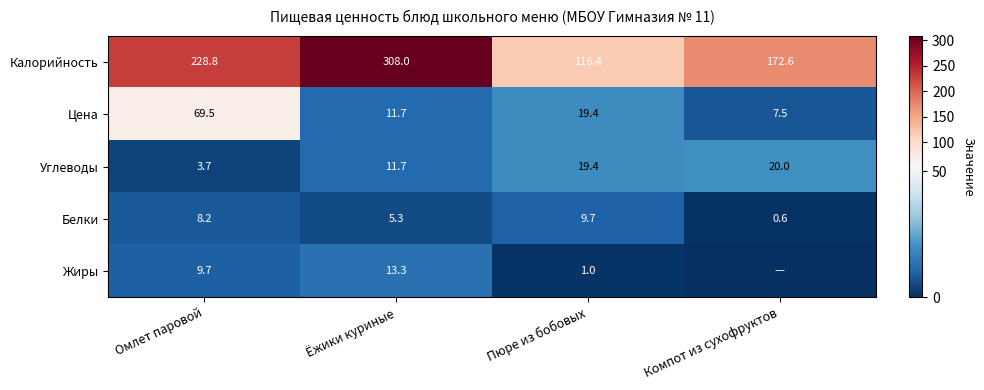

What is the difference between the Белки values at Омлет паровой and Ёжики куриные?

2.9